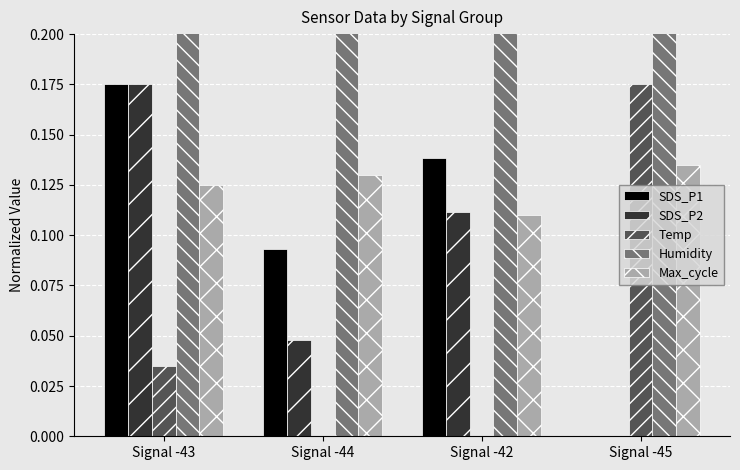

At which category does the chart reach its minimum across all series?

Signal -45